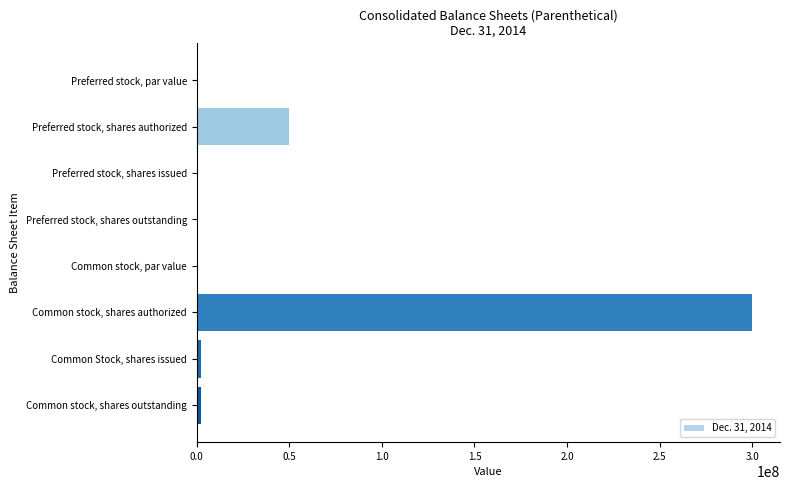

What is the maximum value shown in the chart?

300000000.0